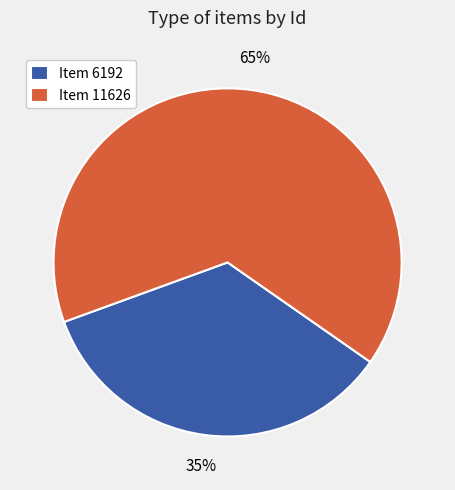

The Item 6192 slice represents 35% of the pie. True or false?

True